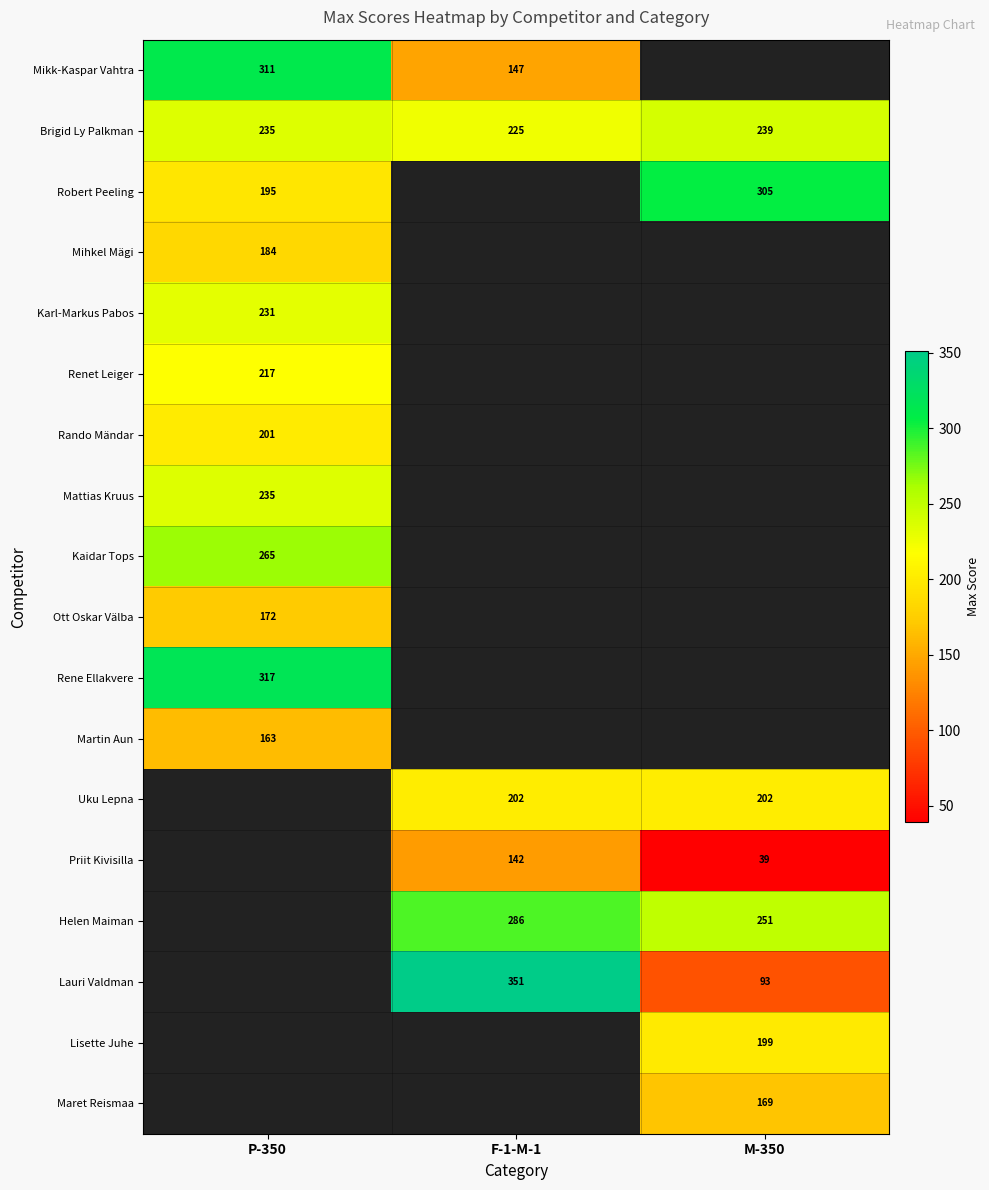

Which category has the highest value in the Brigid Ly Palkman series?

M-350